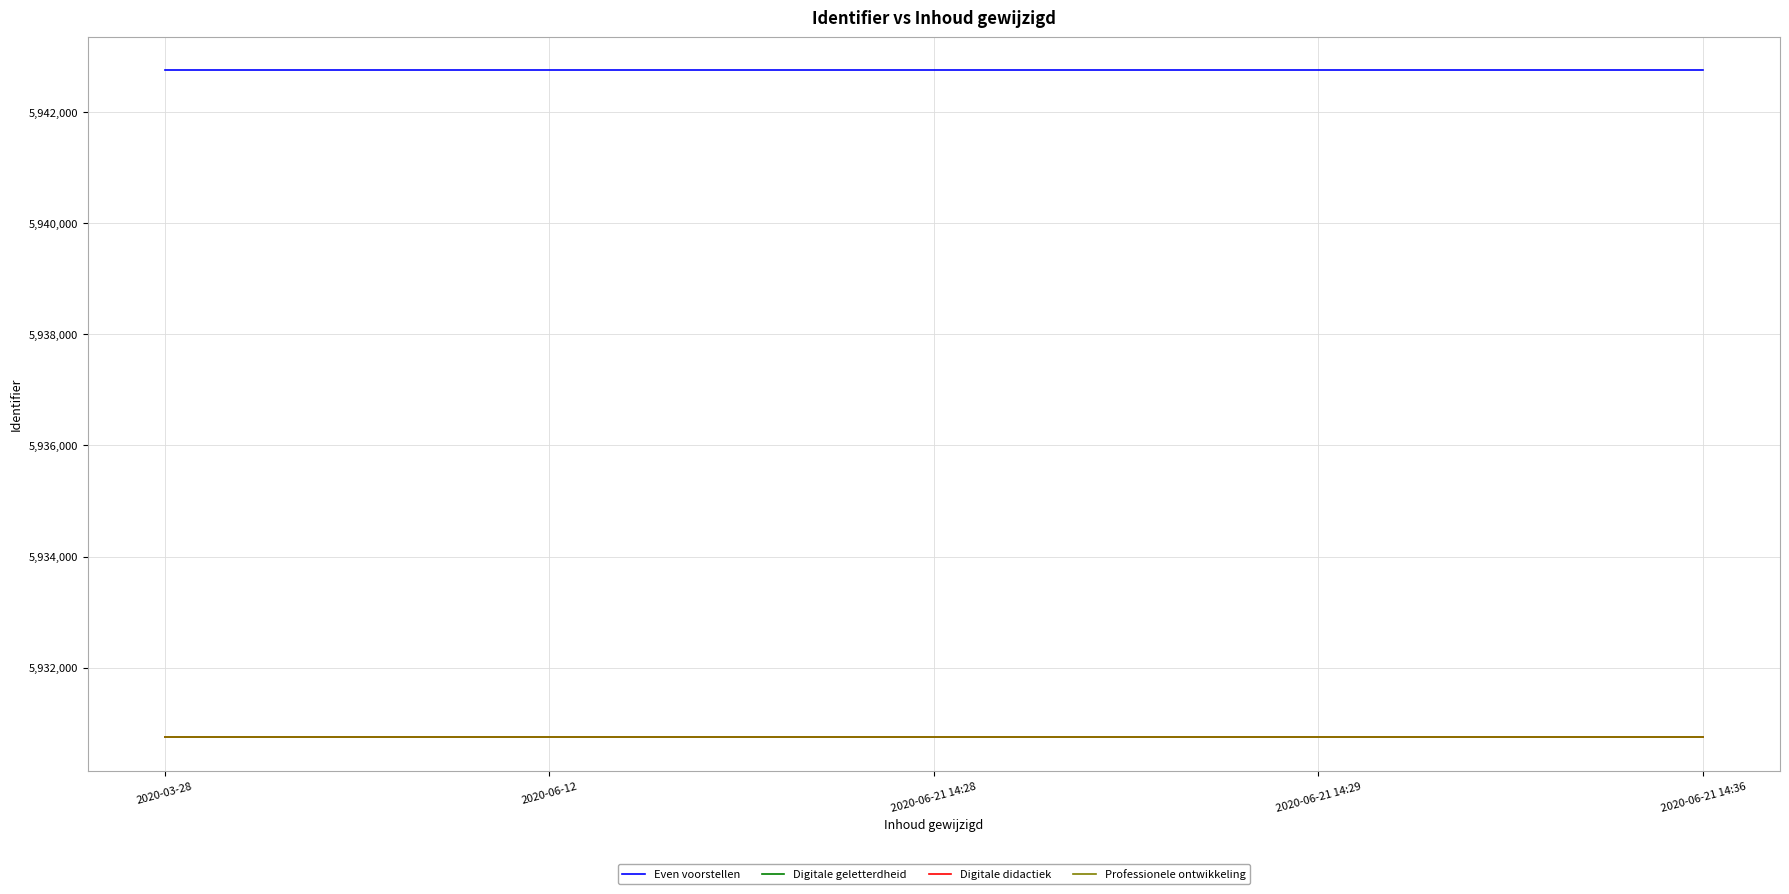

What is the lowest value of the Digitale didactiek series?

5930746